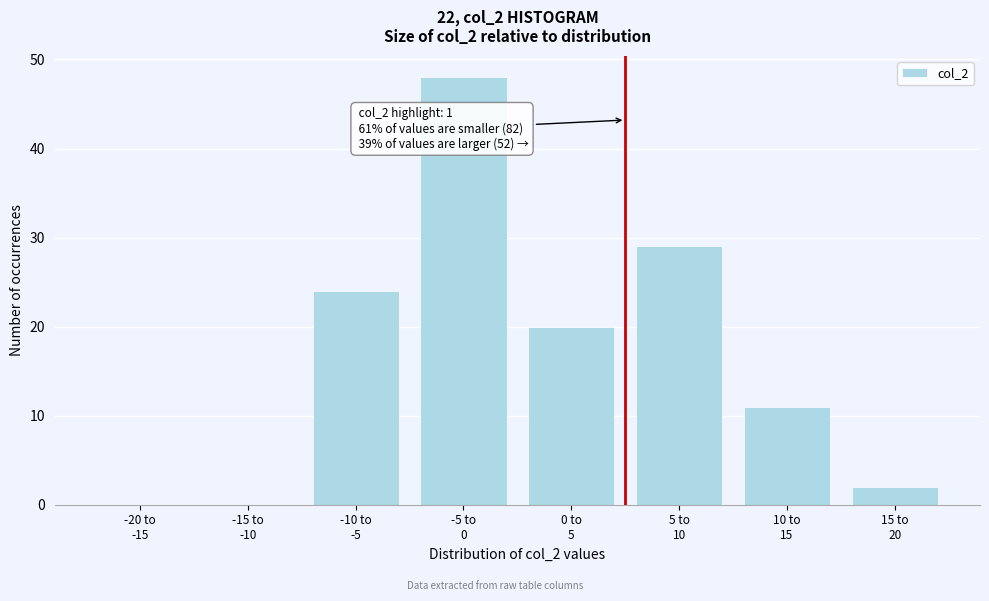

What is the sum of all values?

134